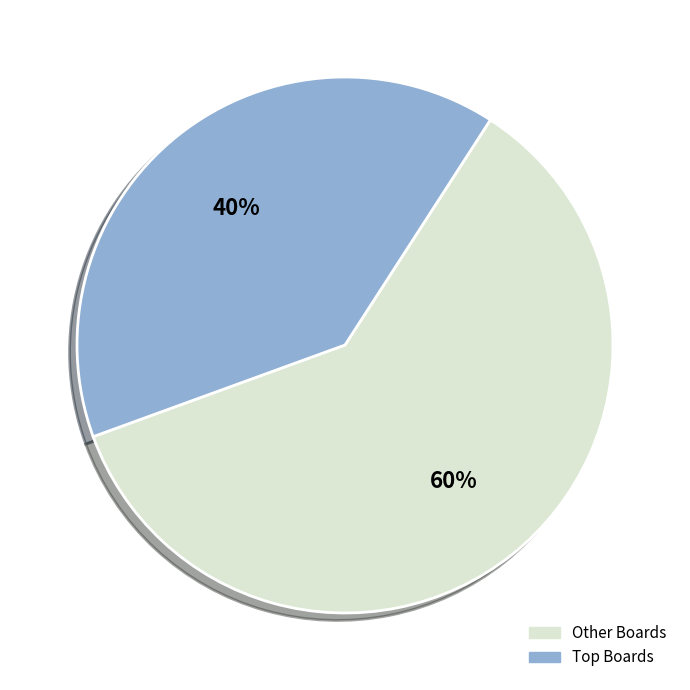

How many segments does this pie chart have?

2